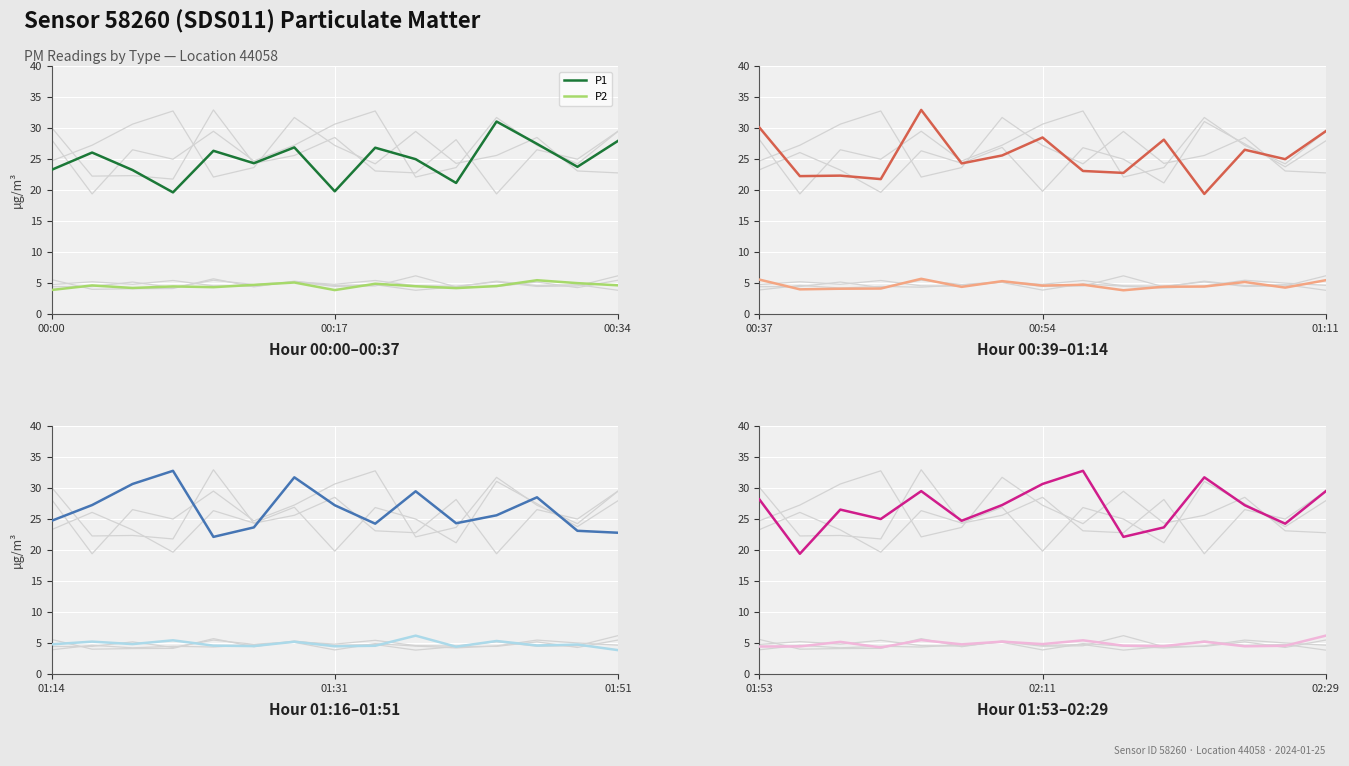

Is the value of P1 at 7 greater than the value of P2 at 13?

Yes